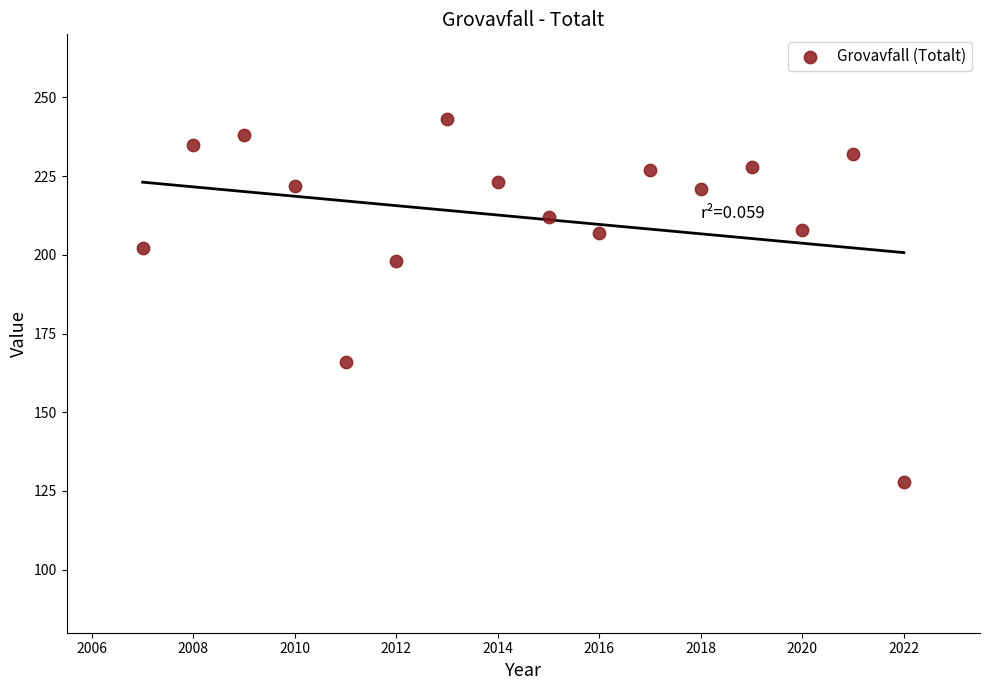

What is the range of Y values (max minus min)?

115